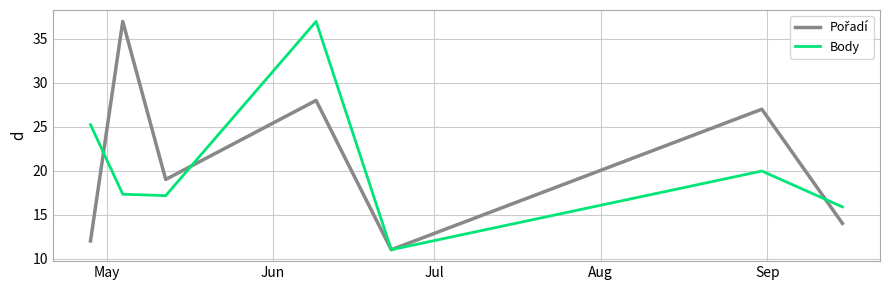

What is the minimum value shown in the chart?

11.0